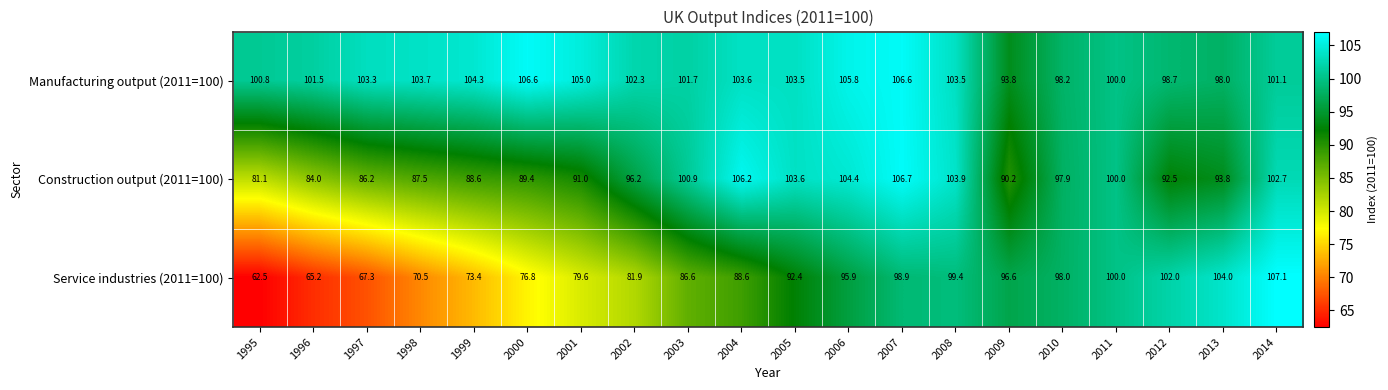

What is the minimum value shown in the chart?

62.5